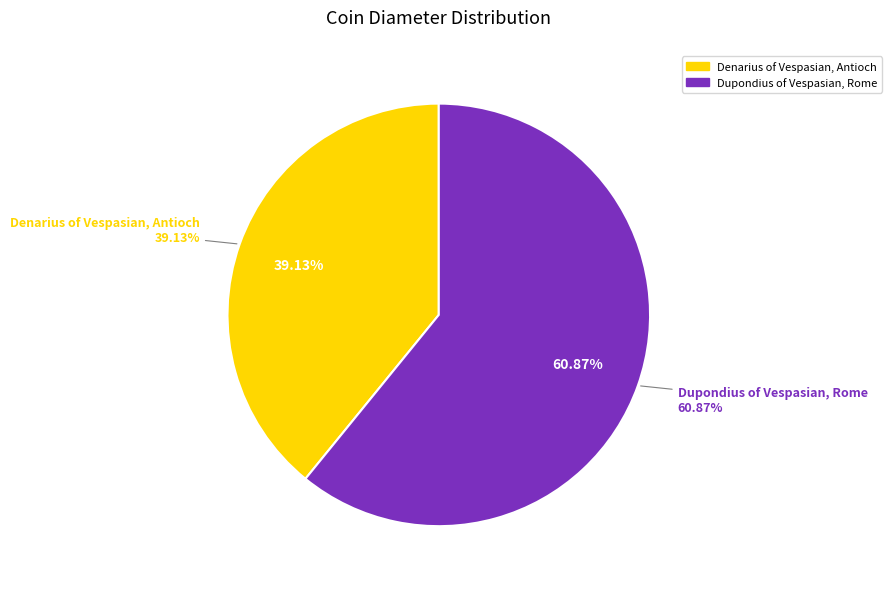

Do Dupondius of Vespasian, Rome and Denarius of Vespasian, Antioch together represent more than half of the pie?

Yes